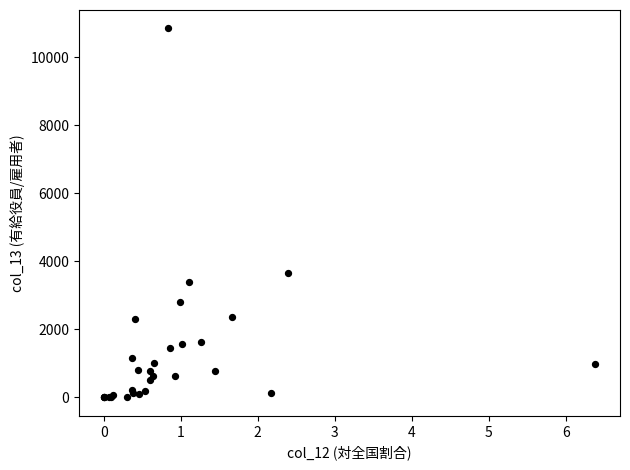

What Y value in the scatter plot is closest to 5426?

3659